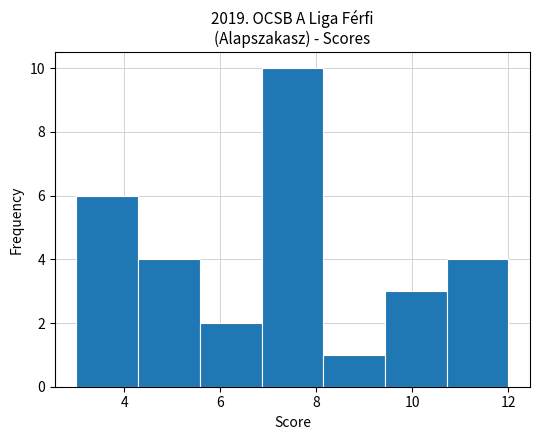

Over which range of the x-axis is the bar tallest?

6.8 to 8.2